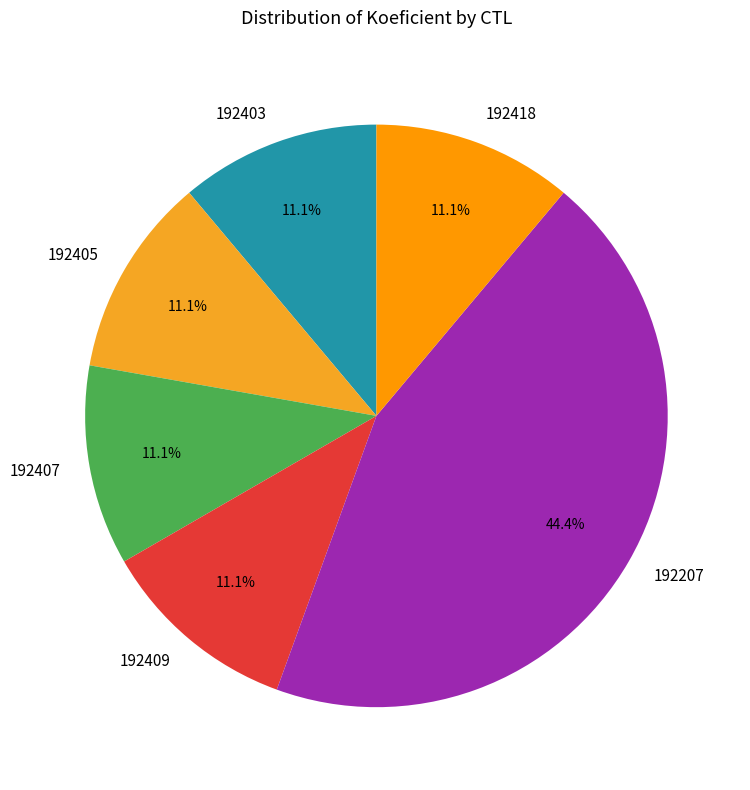

Which slice is the largest?

192207